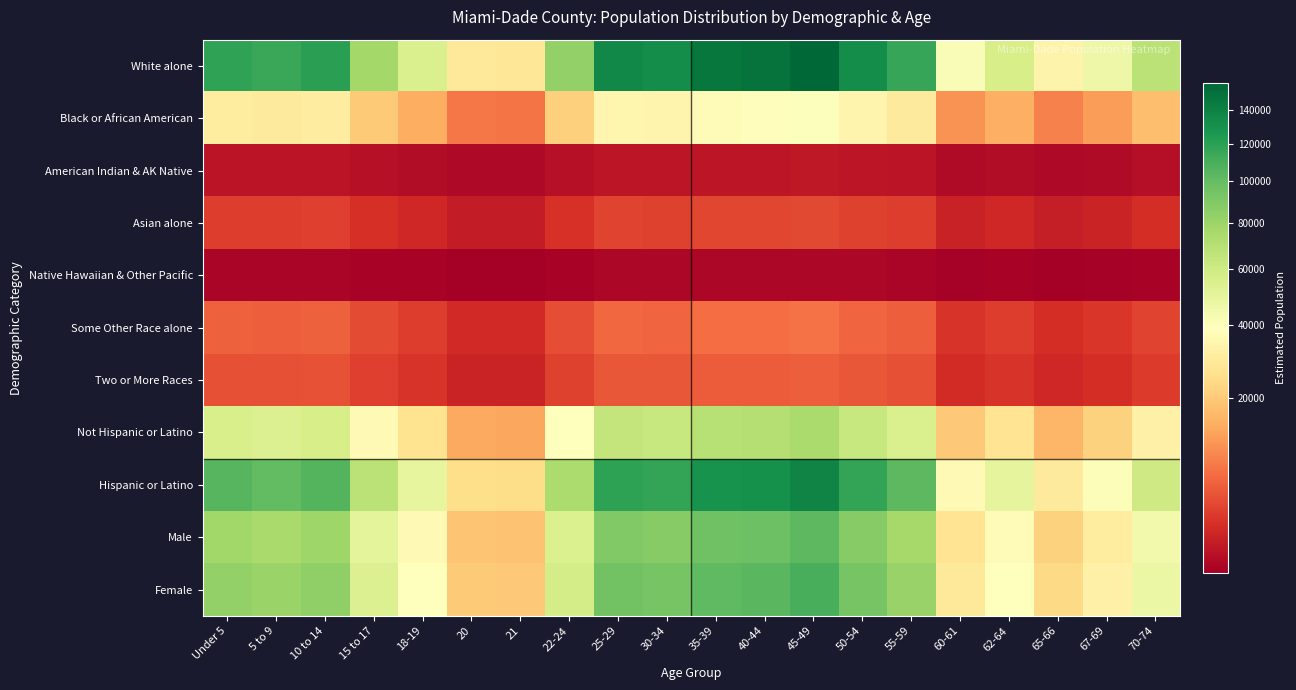

Reading left to right, transcribe all the data shown in this chart.

White alone: Under 5=118455.5	5 to 9=114755.0	10 to 14=120512.8	15 to 17=77421.1	18-19=55710.9	20=28657.7	21=27906.4	22-24=83132.3	25-29=135988.0	30-34=132993.0	35-39=145945.6	40-44=148261.2	45-49=156626.9	50-54=133013.5	55-59=116651.1	60-61=41359.9	62-64=56778.3	65-66=33509.4	67-69=46268.4	70-74=67939.9
Black or African American: Under 5=30418.1	5 to 9=29467.8	10 to 14=30946.3	15 to 17=19880.9	18-19=14305.9	20=7359.0	21=7166.1	22-24=21347.4	25-29=34920.2	30-34=34151.1	35-39=37477.2	40-44=38071.8	45-49=40220.0	50-54=34156.4	55-59=29954.7	60-61=10620.8	62-64=14580.0	65-66=8604.8	67-69=11881.2	70-74=17446.2
American Indian & AK Native: Under 5=321.6	5 to 9=311.5	10 to 14=327.1	15 to 17=210.2	18-19=151.2	20=77.8	21=75.8	22-24=225.7	25-29=369.2	30-34=361.0	35-39=396.2	40-44=402.5	45-49=425.2	50-54=361.1	55-59=316.7	60-61=112.3	62-64=154.1	65-66=91.0	67-69=125.6	70-74=184.4
Asian alone: Under 5=2422.6	5 to 9=2346.9	10 to 14=2464.6	15 to 17=1583.4	18-19=1139.4	20=586.1	21=570.7	22-24=1700.2	25-29=2781.1	30-34=2719.9	35-39=2984.8	40-44=3032.1	45-49=3203.2	50-54=2720.3	55-59=2385.7	60-61=845.9	62-64=1161.2	65-66=685.3	67-69=946.2	70-74=1389.5
Native Hawaiian & Other Pacific: Under 5=43.4	5 to 9=42.1	10 to 14=44.2	15 to 17=28.4	18-19=20.4	20=10.5	21=10.2	22-24=30.5	25-29=49.8	30-34=48.7	35-39=53.5	40-44=54.3	45-49=57.4	50-54=48.7	55-59=42.7	60-61=15.2	62-64=20.8	65-66=12.3	67-69=17.0	70-74=24.9
Some Other Race alone: Under 5=5103.2	5 to 9=4943.8	10 to 14=5191.9	15 to 17=3335.4	18-19=2400.1	20=1234.6	21=1202.2	22-24=3581.5	25-29=5858.5	30-34=5729.5	35-39=6287.5	40-44=6387.3	45-49=6747.7	50-54=5730.4	55-59=5025.5	60-61=1781.8	62-64=2446.1	65-66=1443.6	67-69=1993.3	70-74=2926.9
Two or More Races: Under 5=3786.5	5 to 9=3668.2	10 to 14=3852.3	15 to 17=2474.8	18-19=1780.8	20=916.1	21=892.0	22-24=2657.4	25-29=4346.9	30-34=4251.2	35-39=4665.2	40-44=4739.3	45-49=5006.7	50-54=4251.9	55-59=3728.8	60-61=1322.1	62-64=1815.0	65-66=1071.1	67-69=1479.0	70-74=2171.7
Not Hispanic or Latino: Under 5=56117.2	5 to 9=54364.1	10 to 14=57091.8	15 to 17=36677.5	18-19=26392.5	20=13576.3	21=13220.4	22-24=39383.1	25-29=64423.0	30-34=63004.1	35-39=69140.3	40-44=70237.3	45-49=74200.5	50-54=63013.9	55-59=55262.3	60-61=19593.9	62-64=26898.1	65-66=15874.7	67-69=21919.2	70-74=32185.9
Hispanic or Latino: Under 5=104433.7	5 to 9=101171.2	10 to 14=106247.4	15 to 17=68256.6	18-19=49116.3	20=25265.5	21=24603.1	22-24=73291.7	25-29=119890.8	30-34=117250.3	35-39=128669.7	40-44=130711.2	45-49=138086.6	50-54=117268.4	55-59=102842.9	60-61=36464.1	62-64=50057.3	65-66=29542.8	67-69=40791.5	70-74=59897.7
Male: Under 5=77712.4	5 to 9=75284.7	10 to 14=79062.0	15 to 17=50791.9	18-19=36549.0	20=18800.8	21=18307.9	22-24=54538.7	25-29=89214.5	30-34=87249.6	35-39=95747.1	40-44=97266.3	45-49=102754.6	50-54=87263.1	55-59=76528.6	60-61=27134.1	62-64=37249.2	65-66=21983.7	67-69=30354.2	70-74=44571.7
Female: Under 5=82838.5	5 to 9=80250.6	10 to 14=84277.2	15 to 17=54142.2	18-19=38959.8	20=20041.0	21=19515.6	22-24=58136.2	25-29=95099.3	30-34=93004.8	35-39=102062.9	40-44=103682.2	45-49=109532.5	50-54=93019.2	55-59=81576.6	60-61=28923.9	62-64=39706.3	65-66=23433.8	67-69=32356.5	70-74=47511.8